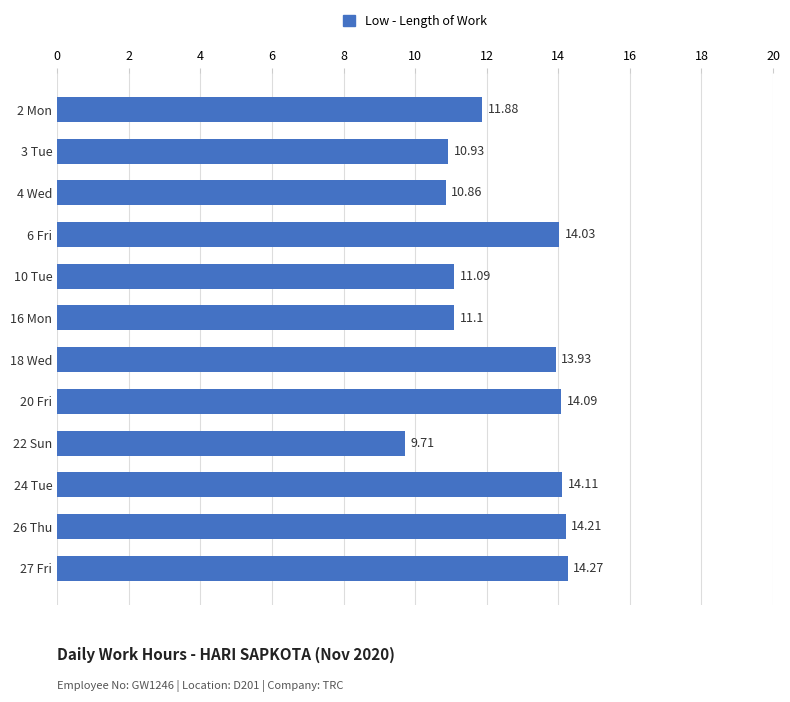

What is the average value?

12.5